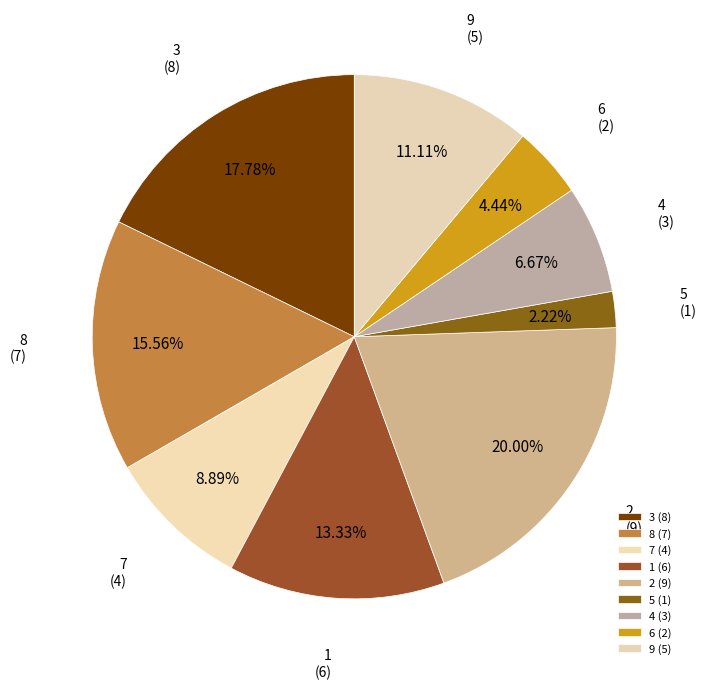

Is it true that 6 is 19% of the pie?

False